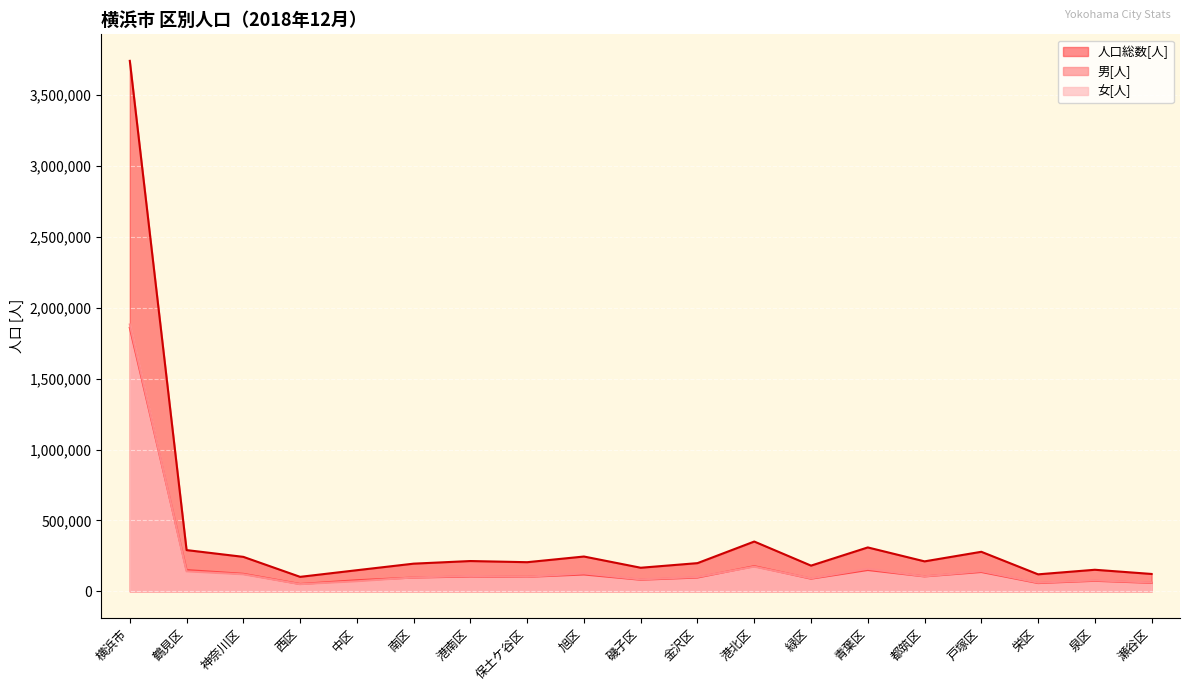

What are all the series names shown in the legend?

人口総数[人], 男[人], 女[人]